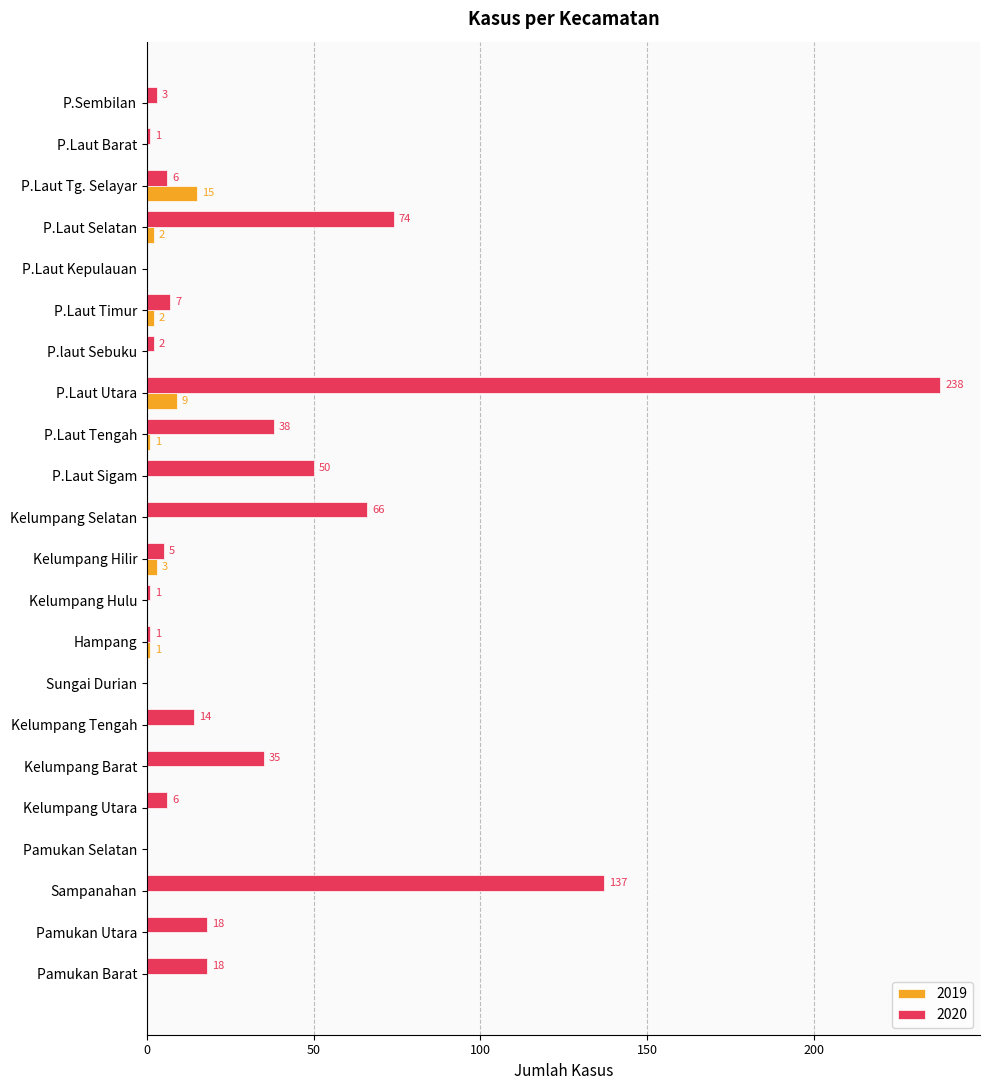

What is the total value across all series at P.laut Sebuku?

2